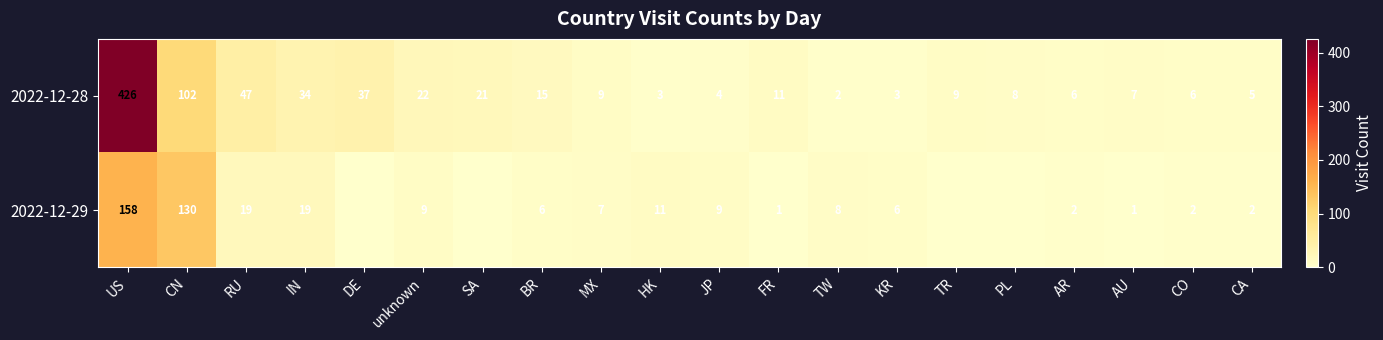

What is the difference between the highest and lowest values at unknown?

13